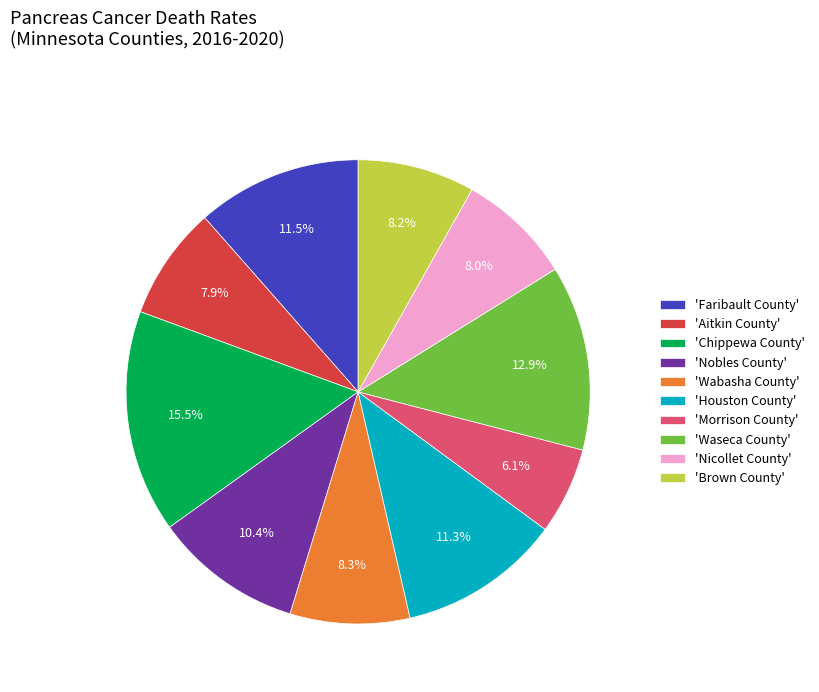

What percentage is NOT represented by 'Nobles County'?

89.6%